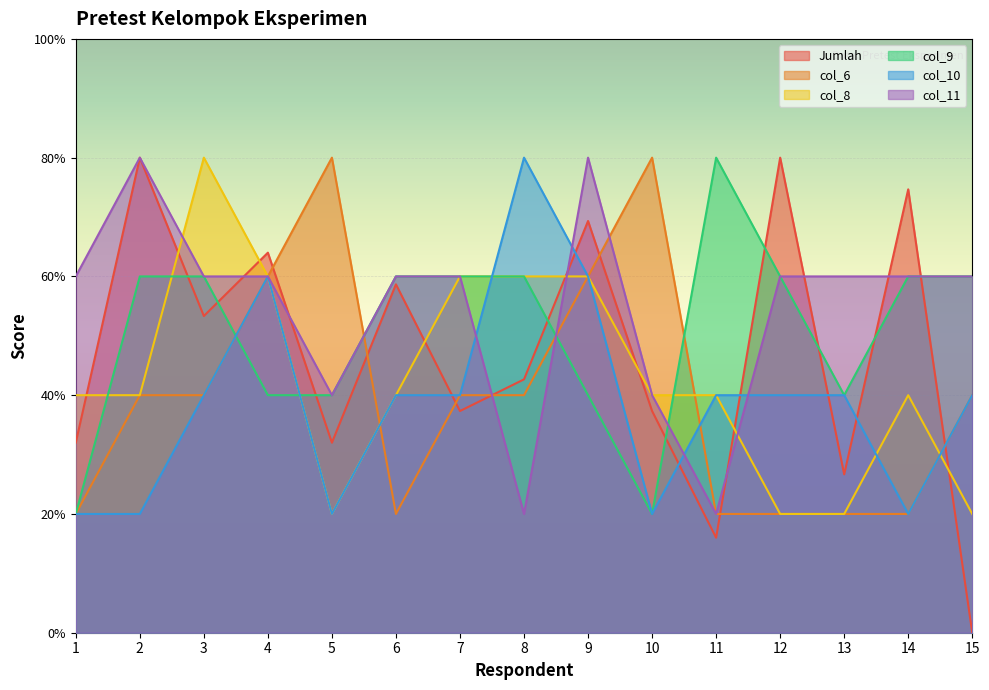

Read the col_10 value at 2.

1.0